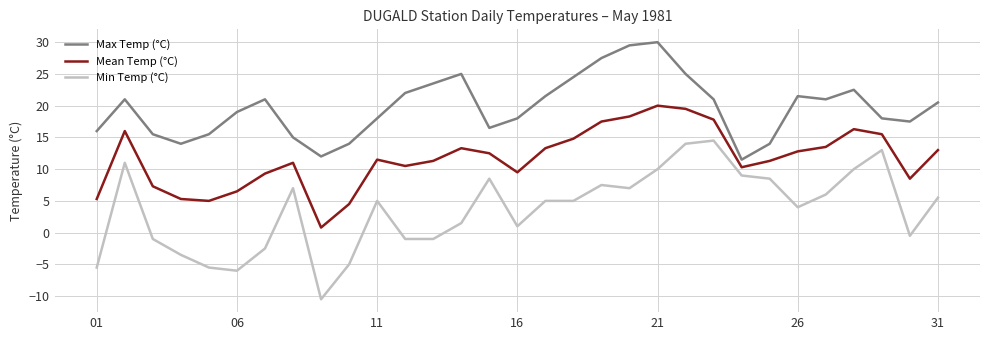

Rank the series by their maximum value, from lowest to highest.

Min Temp (°C), Mean Temp (°C), Max Temp (°C)